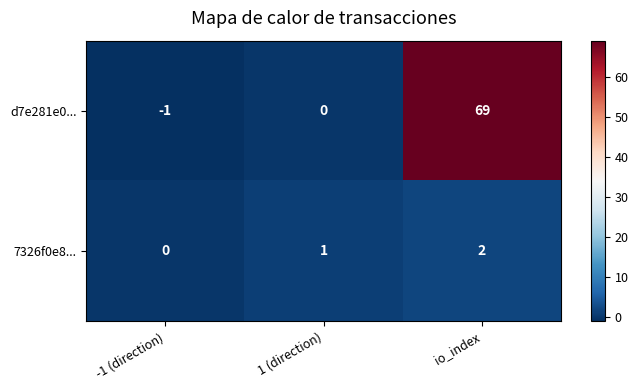

What is the sum of the 7326f0e8... values at io_index and 1 (direction)?

3